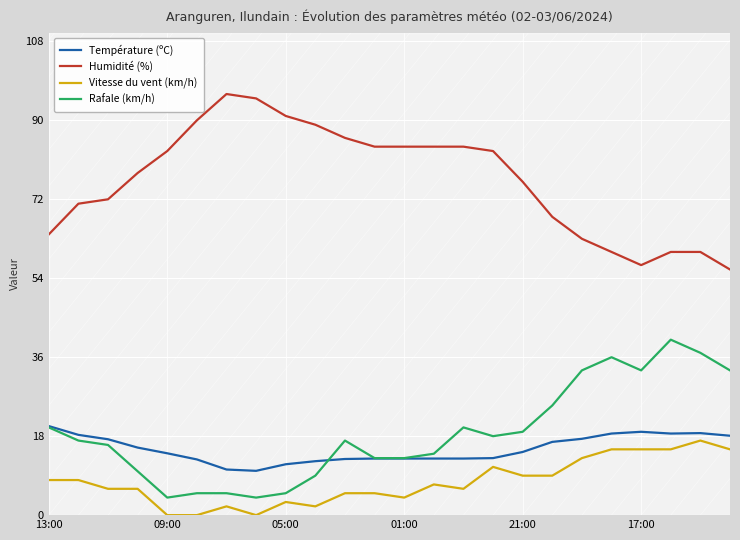

Which series has the largest total across all categories?

Humidité (%)